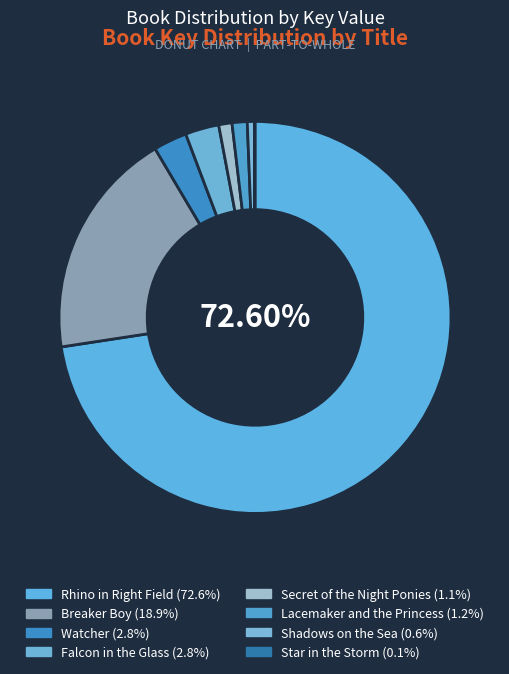

Count the number of slices in the pie.

8